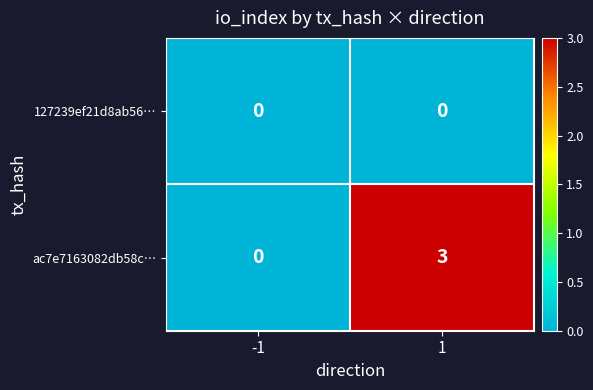

List the series in order of their overall mean, lowest first.

127239ef21d8ab56…, ac7e7163082db58c…